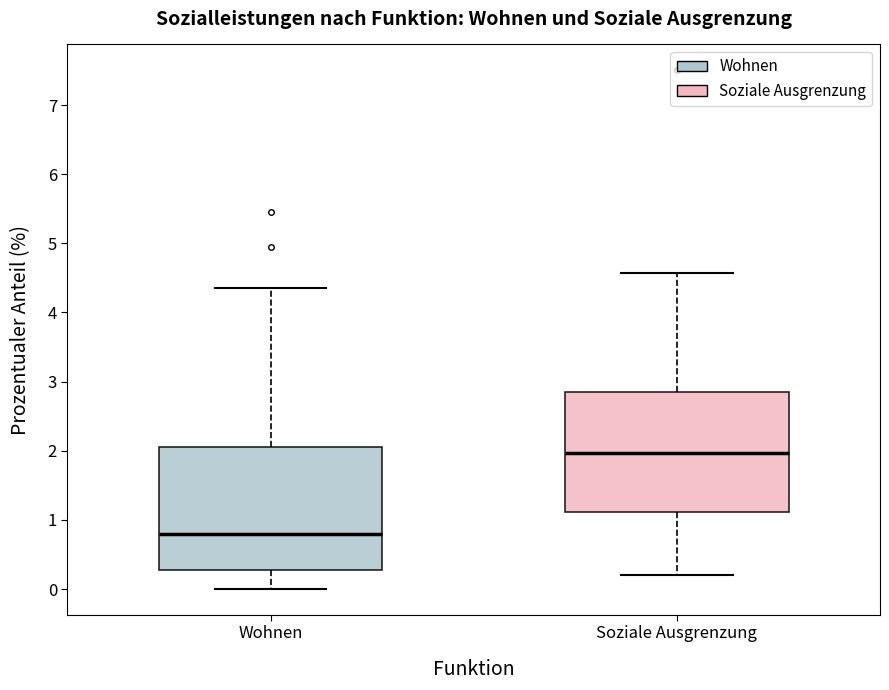

Reading left to right, read every box against the y-axis: the position of its median line, the range the box covers, and the ends of its whiskers. The values are not printed on the chart, so give them approximately, as read against the axis.

Wohnen: median 0.8, box 0.3 to 2.1, whiskers 0.0 to 4.4
Soziale Ausgrenzung: median 2.0, box 1.1 to 2.9, whiskers 0.2 to 4.6